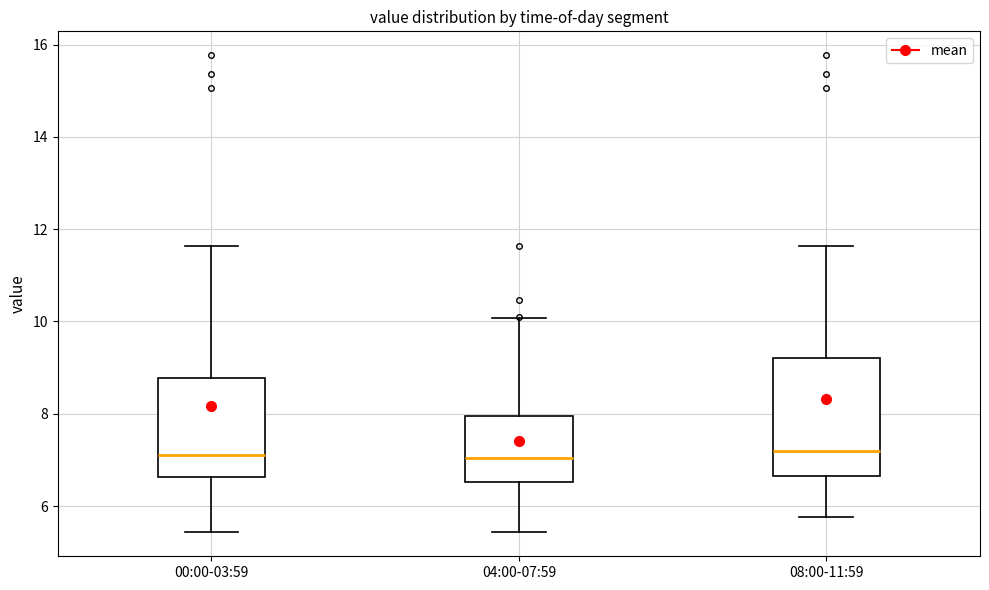

Comparing the boxes themselves (not the whiskers), which one is the tallest?

08:00-11:59